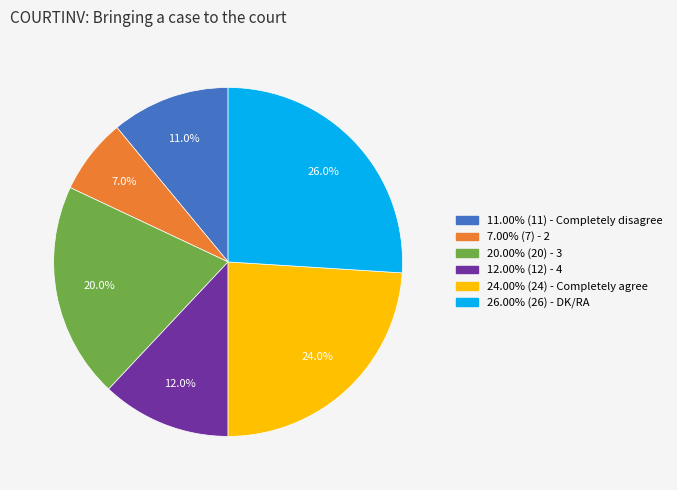

Combined, what portion of the pie is 11.00% (11) - Completely disagree and 26.00% (26) - DK/RA?

37.0%